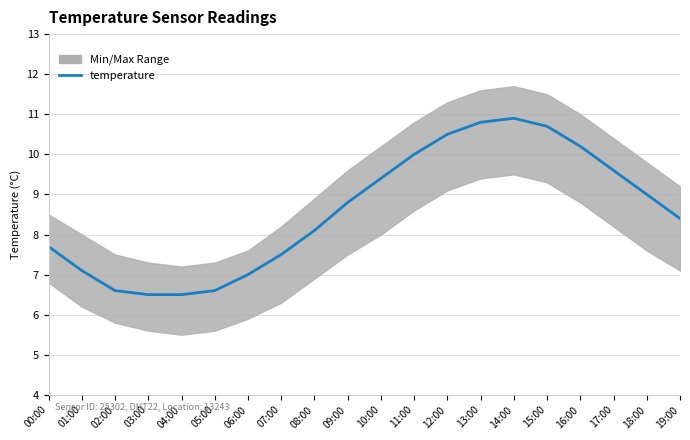

At which label does the data first exceed 8?

08:00